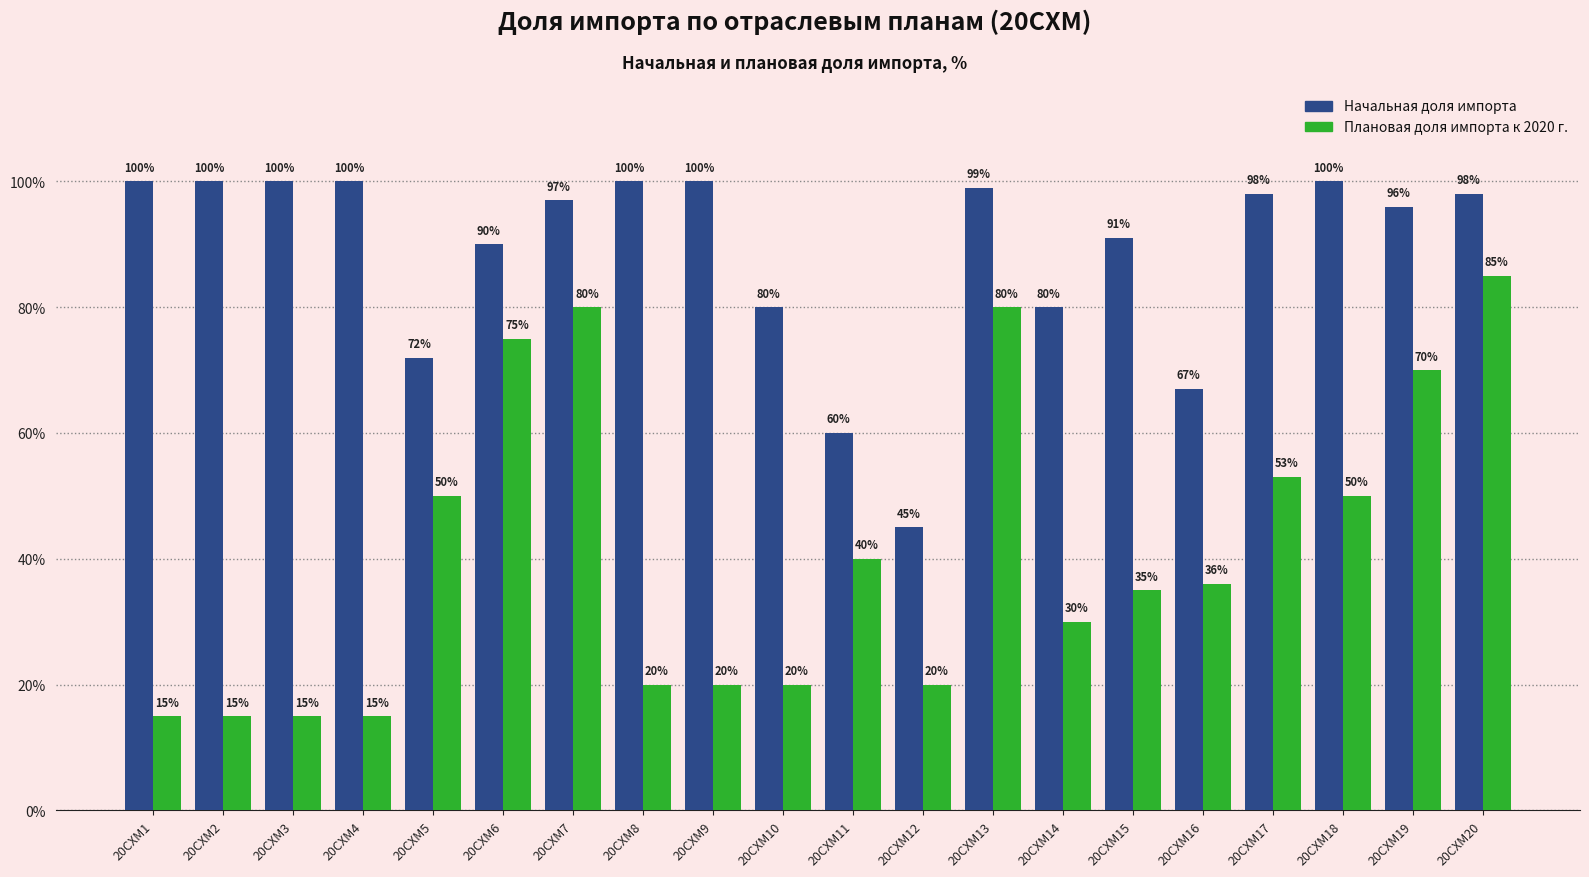

How many data points does each series have?

20